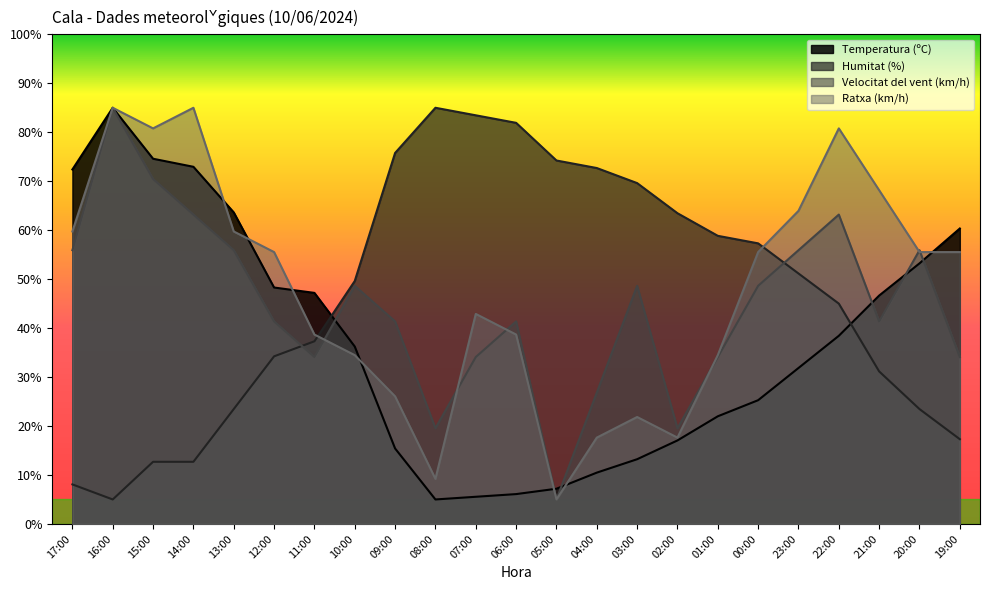

Which series has the largest range (max minus min)?

Temperatura (ºC)